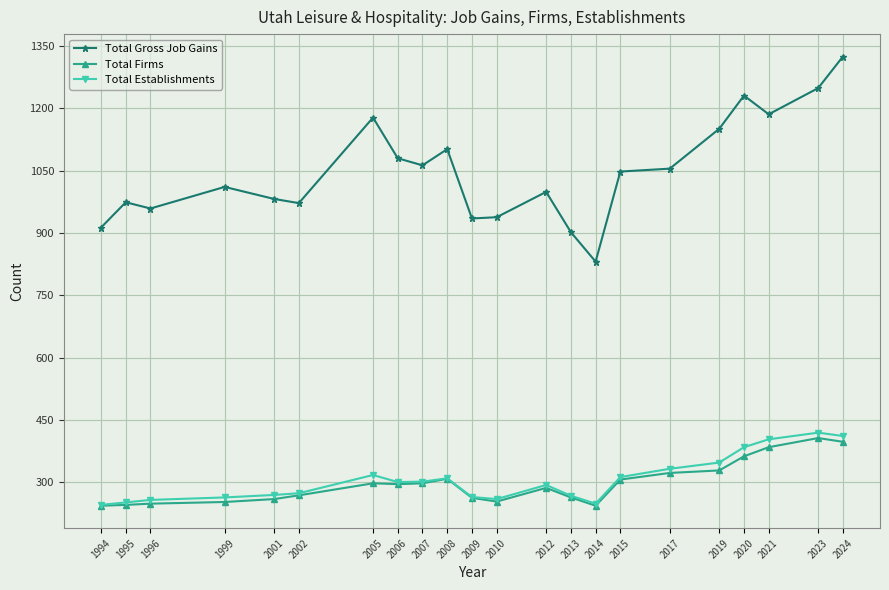

What is the difference between the maximum and second lowest values in the Total Establishments series?

171